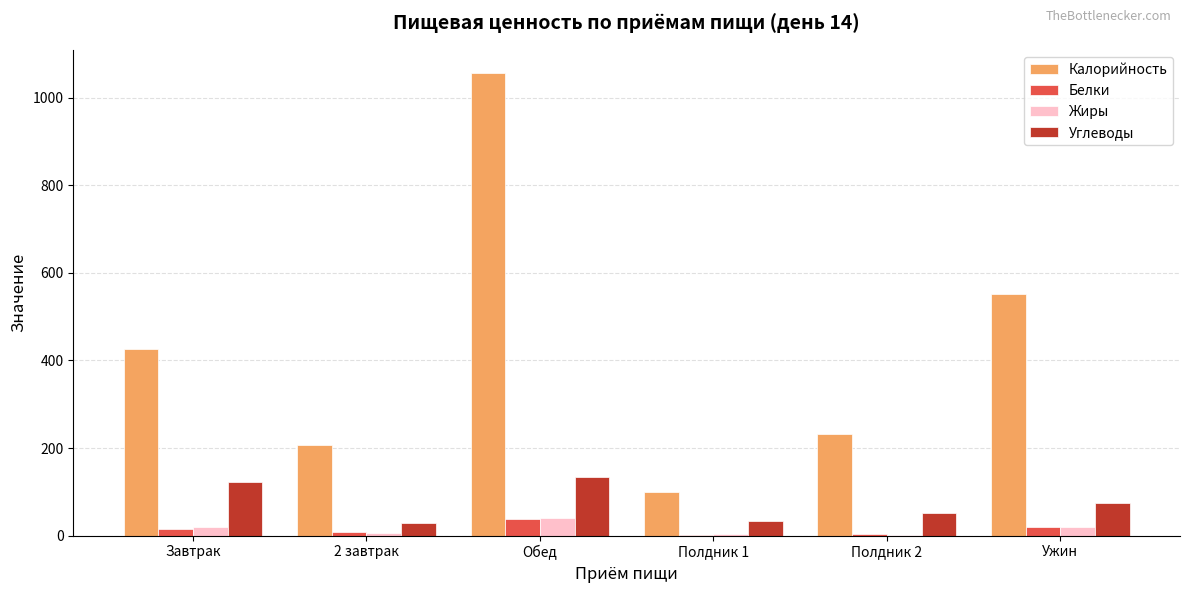

Between Полдник 1 and Полдник 2, which series saw the biggest shift?

Калорийность